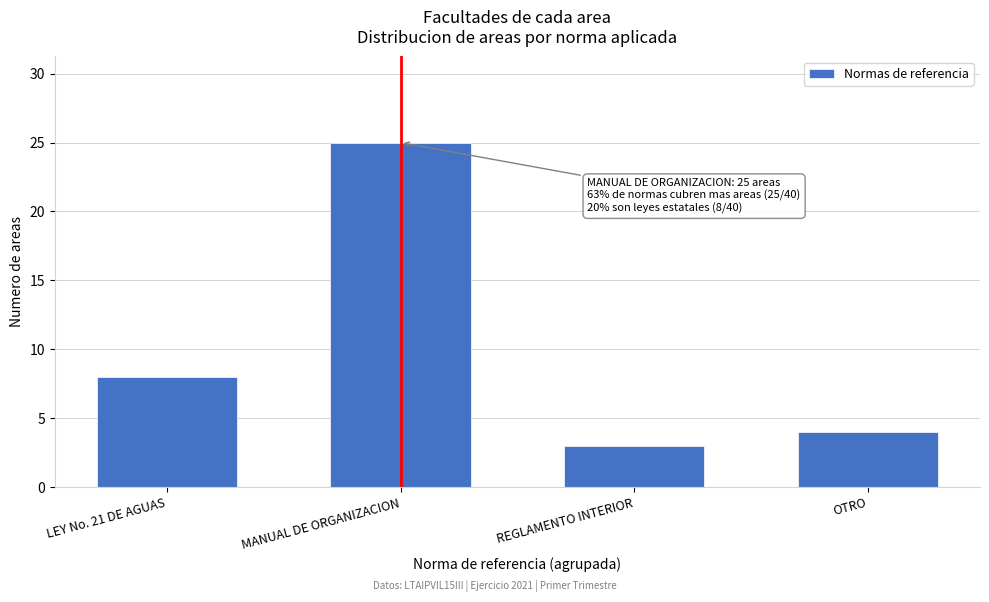

Reading left to right, list all the values displayed in this chart.

LEY No. 21 DE AGUAS=8	MANUAL DE ORGANIZACION=25	REGLAMENTO INTERIOR=3	OTRO=4